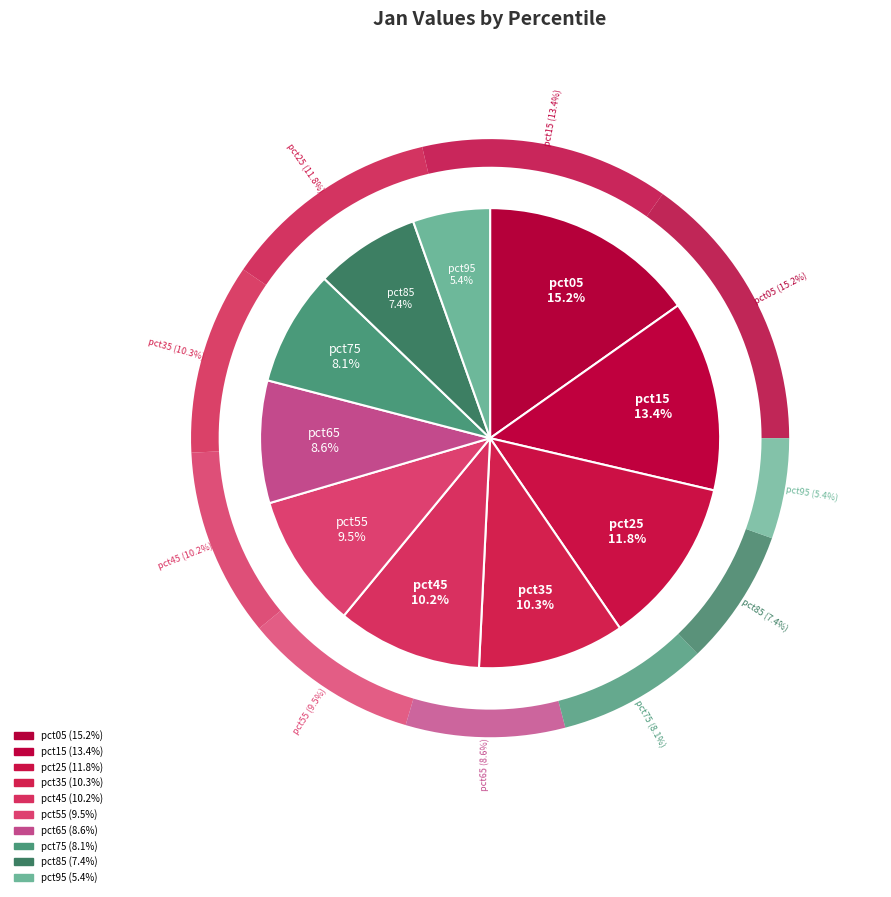

Rank the categories by value from lowest to highest.

pct95, pct85, pct75, pct65, pct55, pct45, pct35, pct25, pct15, pct05